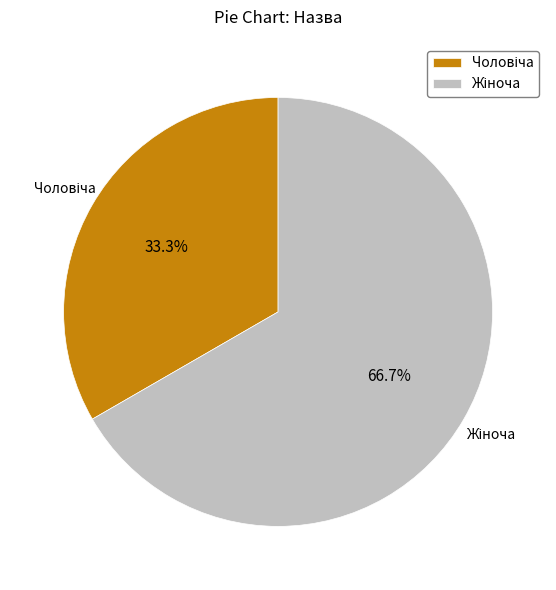

Does any single category account for the majority?

Yes